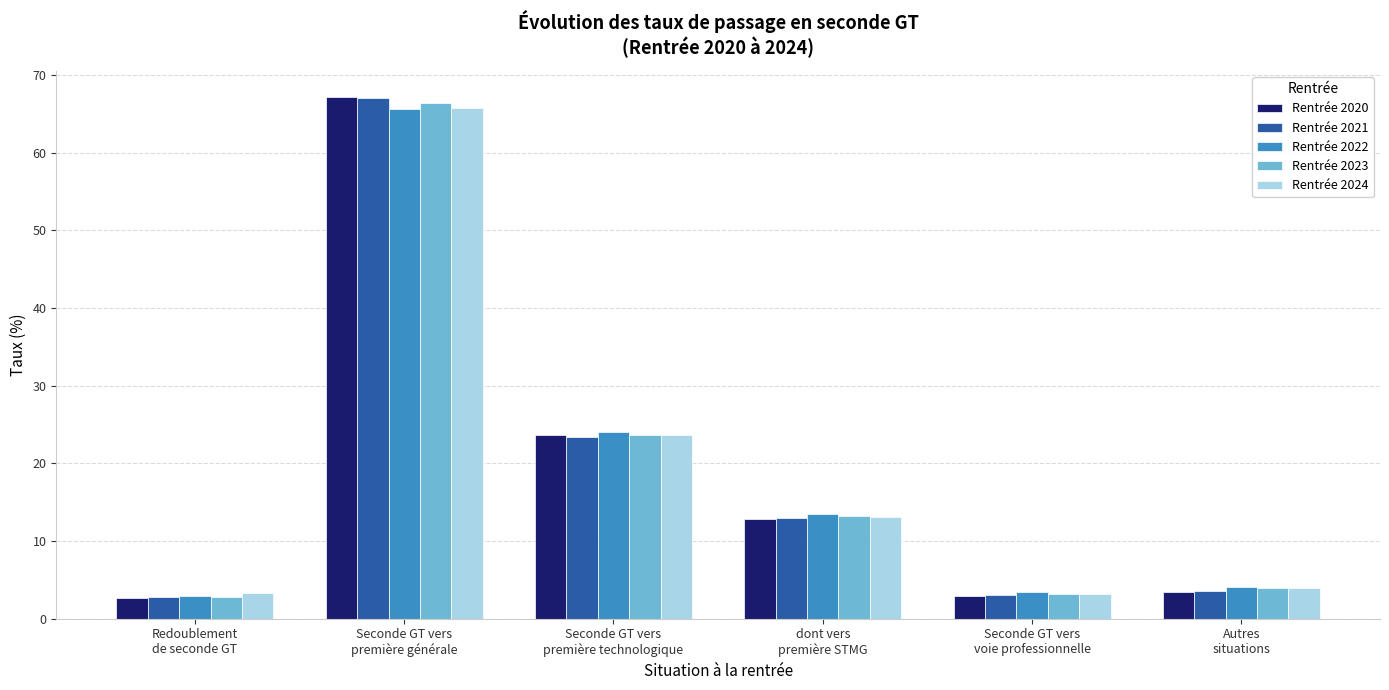

At which category is the sum across all series the highest?

Seconde GT vers
première générale